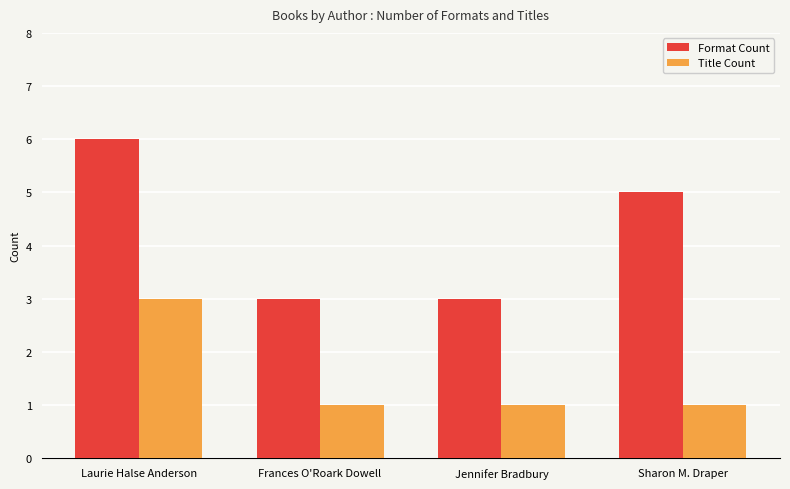

How many data points does each series have?

4